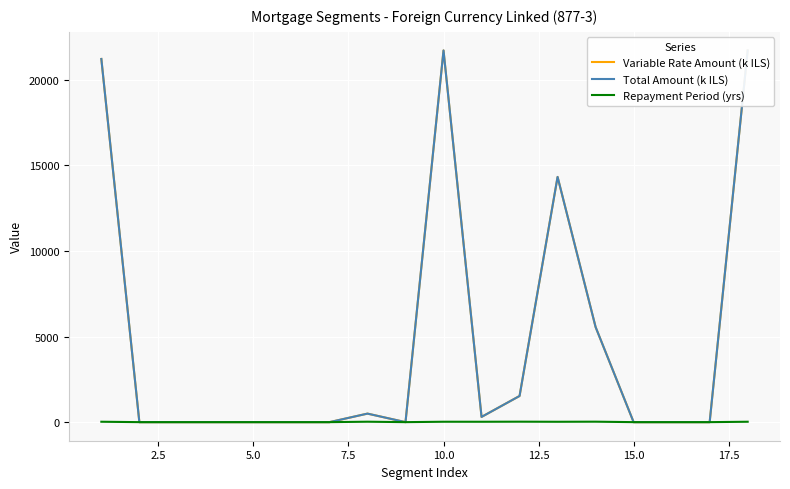

How many values in Total Amount (k ILS) are above zero?

8